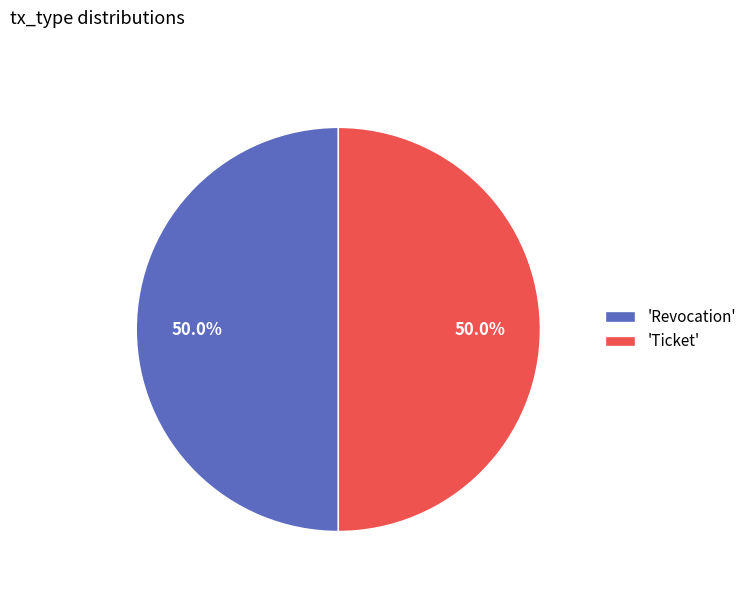

Approximately how many times larger is the value at 'Ticket' compared to 'Revocation'?

1.0